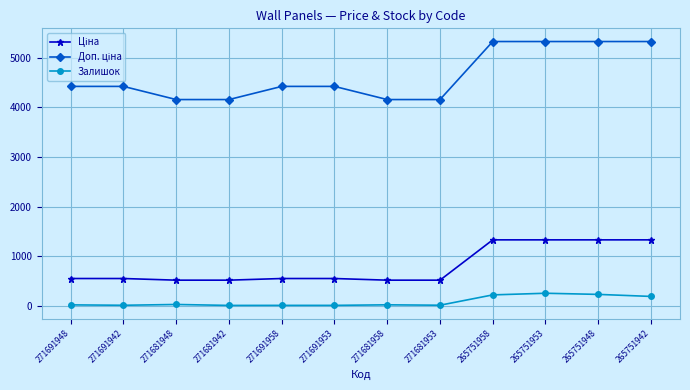

What is the average value of the Залишок series?

86.9